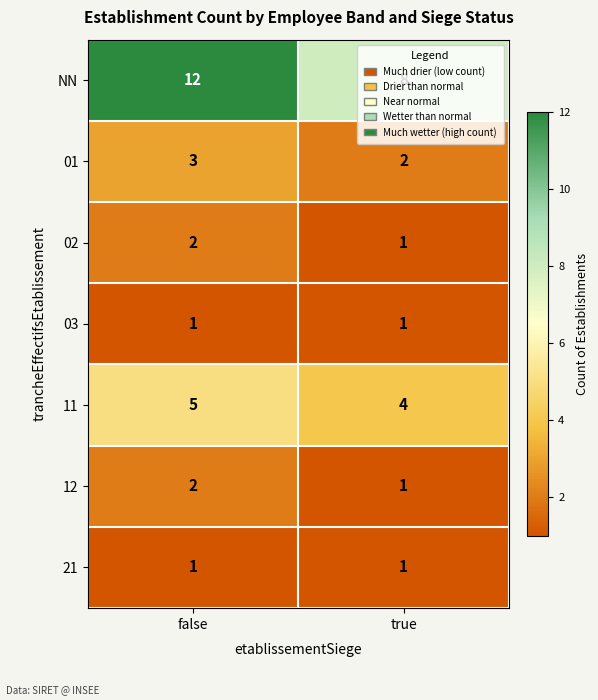

Count the number of data series in this chart.

7